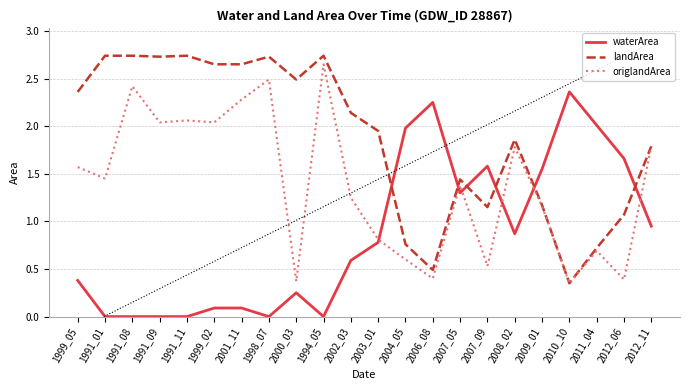

At which category does the chart reach its minimum across all series?

1991_01